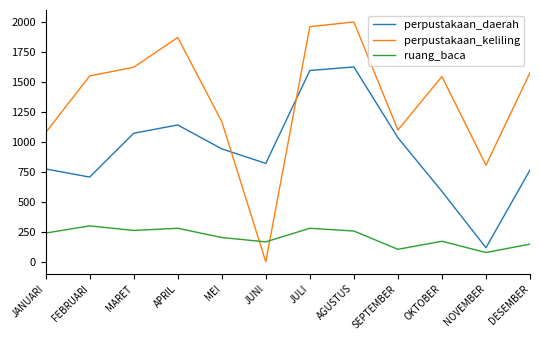

What is the sum of the perpustakaan_daerah values at APRIL and JANUARI?

1912